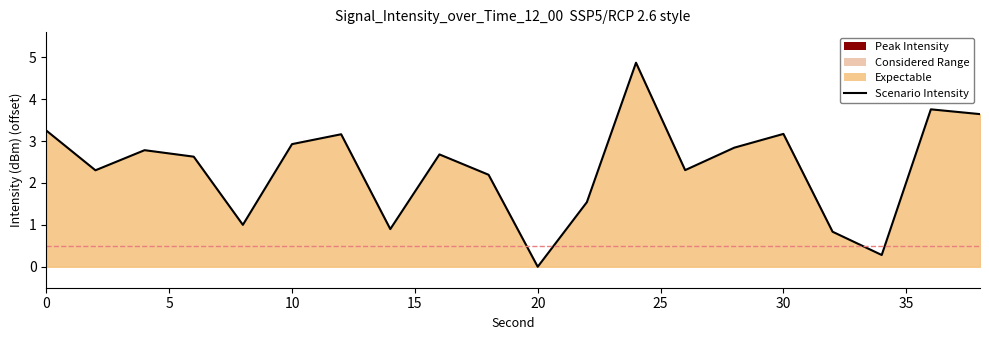

Which label corresponds to the largest value in the chart?

24